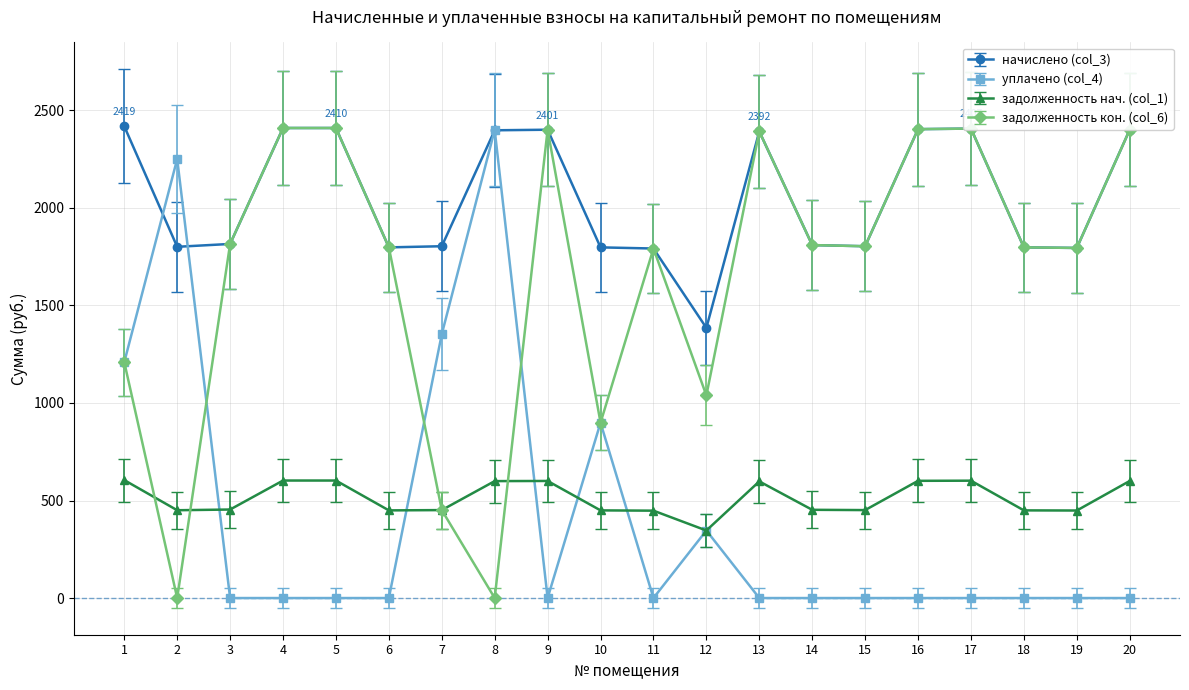

The value of уплачено (col_4) at 9 is 841.3. True or false?

False